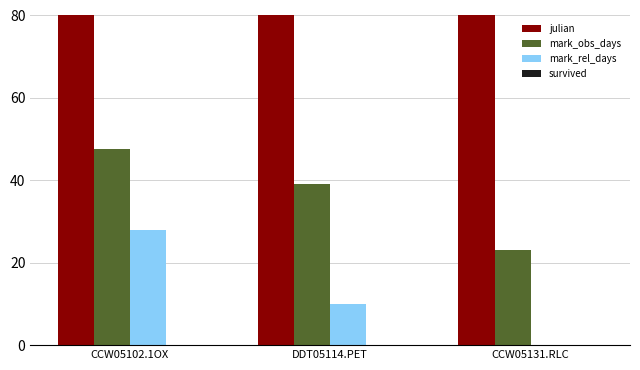

How many data points does each series have?

3